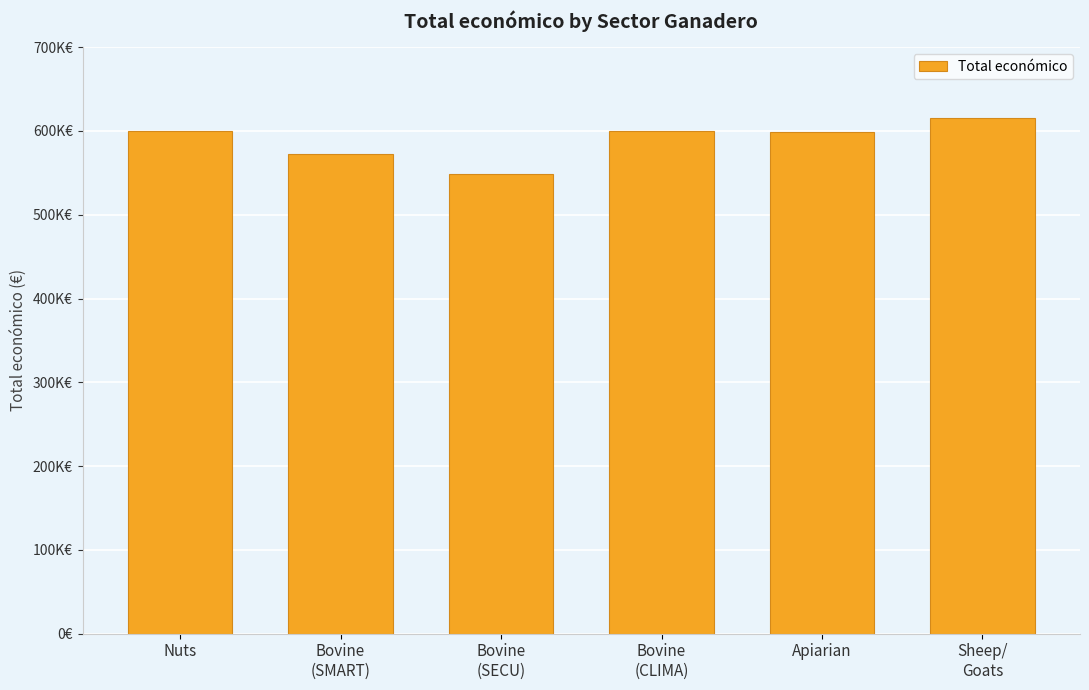

What is the sum of the values at Bovine
(CLIMA) and Nuts?

1199792